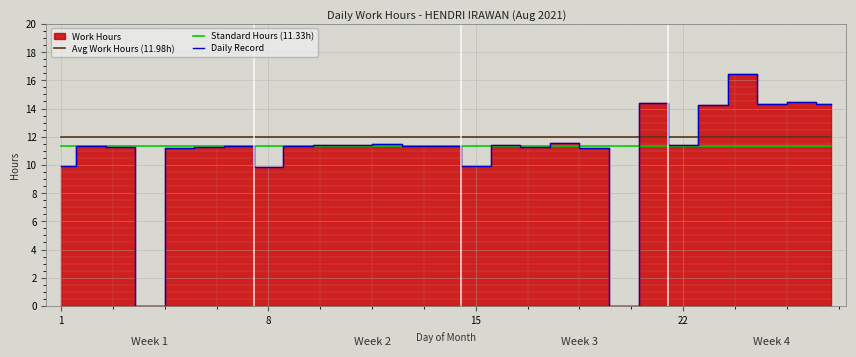

The value of Avg Work Hours (11.98h) at 22 is 20.7. True or false?

False